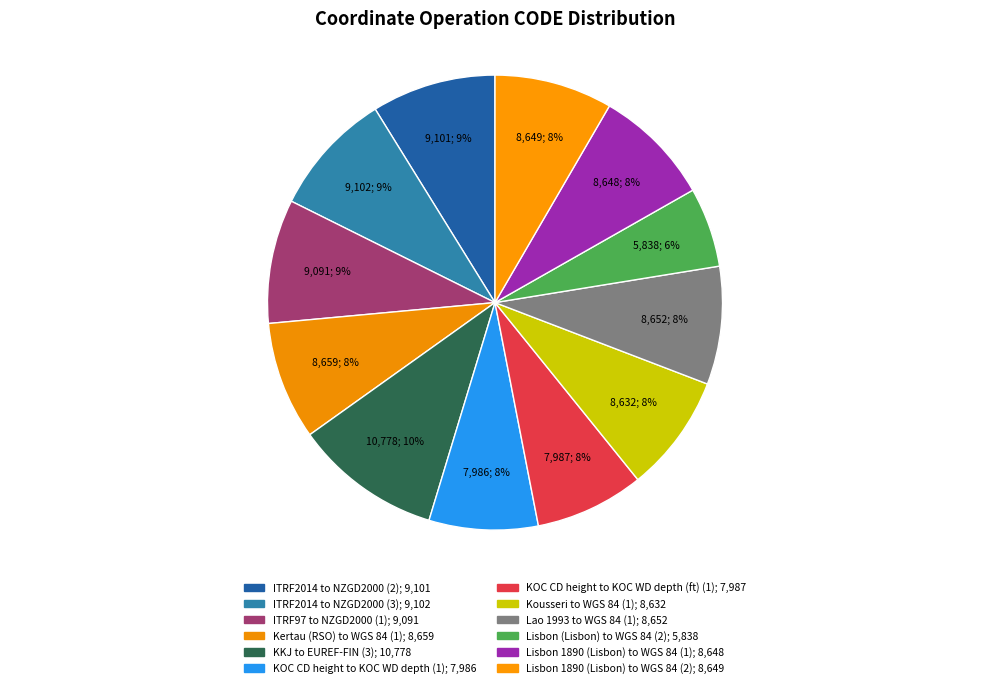

Which slice is the smallest?

Lisbon (Lisbon) to WGS 84 (2)